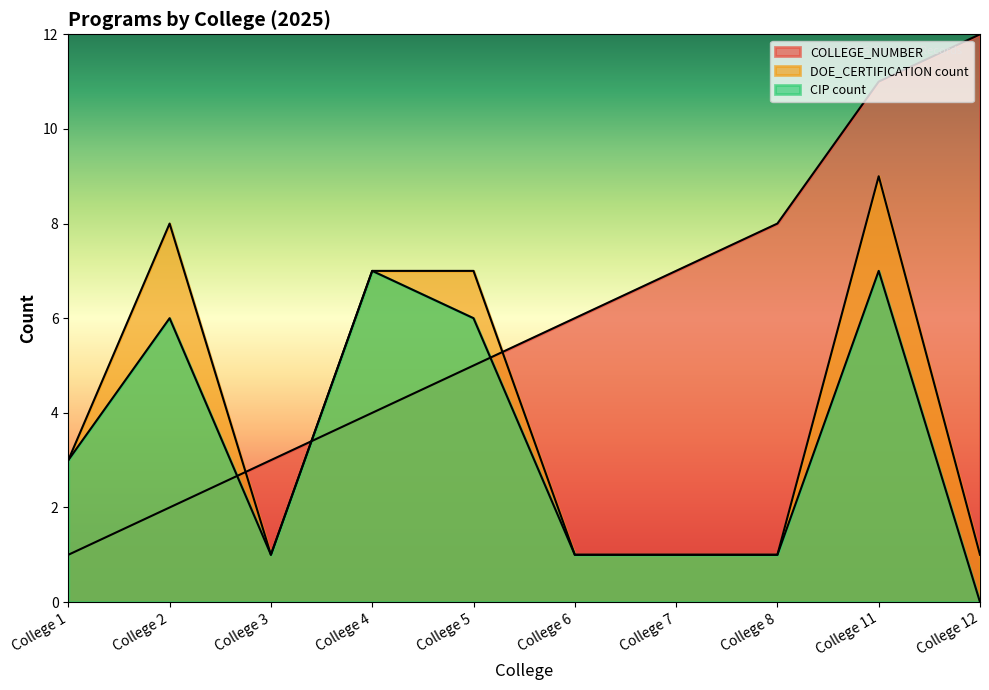

The COLLEGE_NUMBER series shows 1 at College 3. True or false?

False